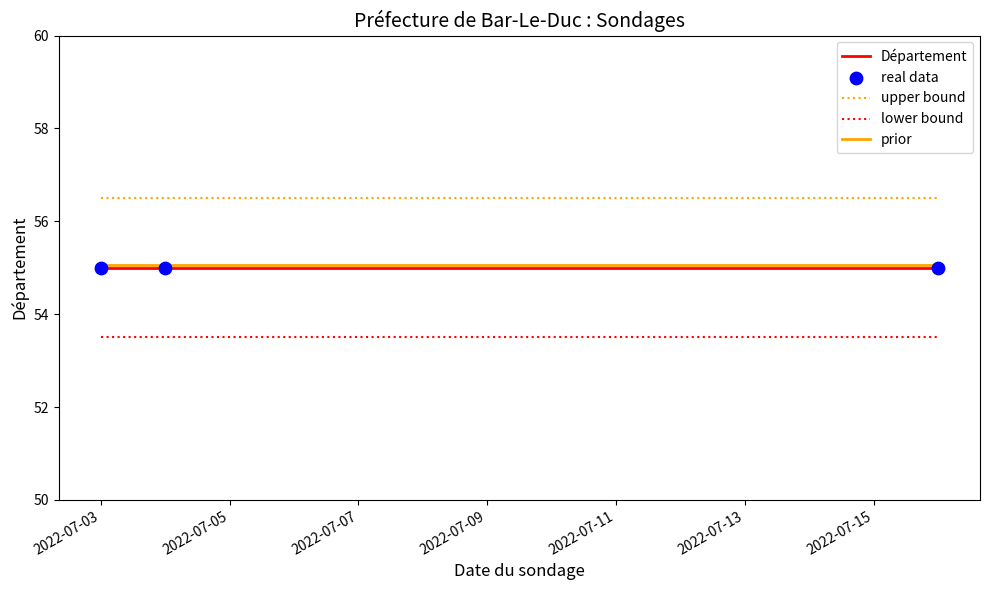

What is the lowest value of the lower bound series?

53.5